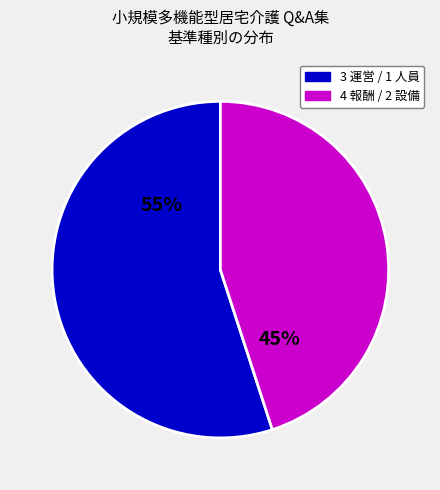

Is there any slice that represents more than half of the pie?

Yes